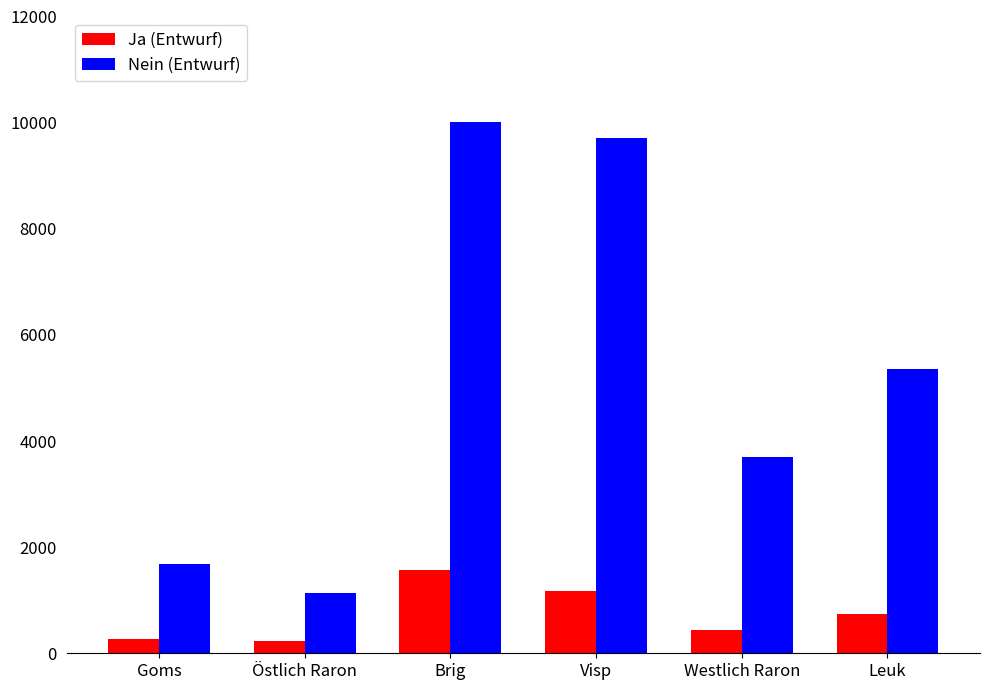

What are all the series names shown in the legend?

Ja (Entwurf), Nein (Entwurf)